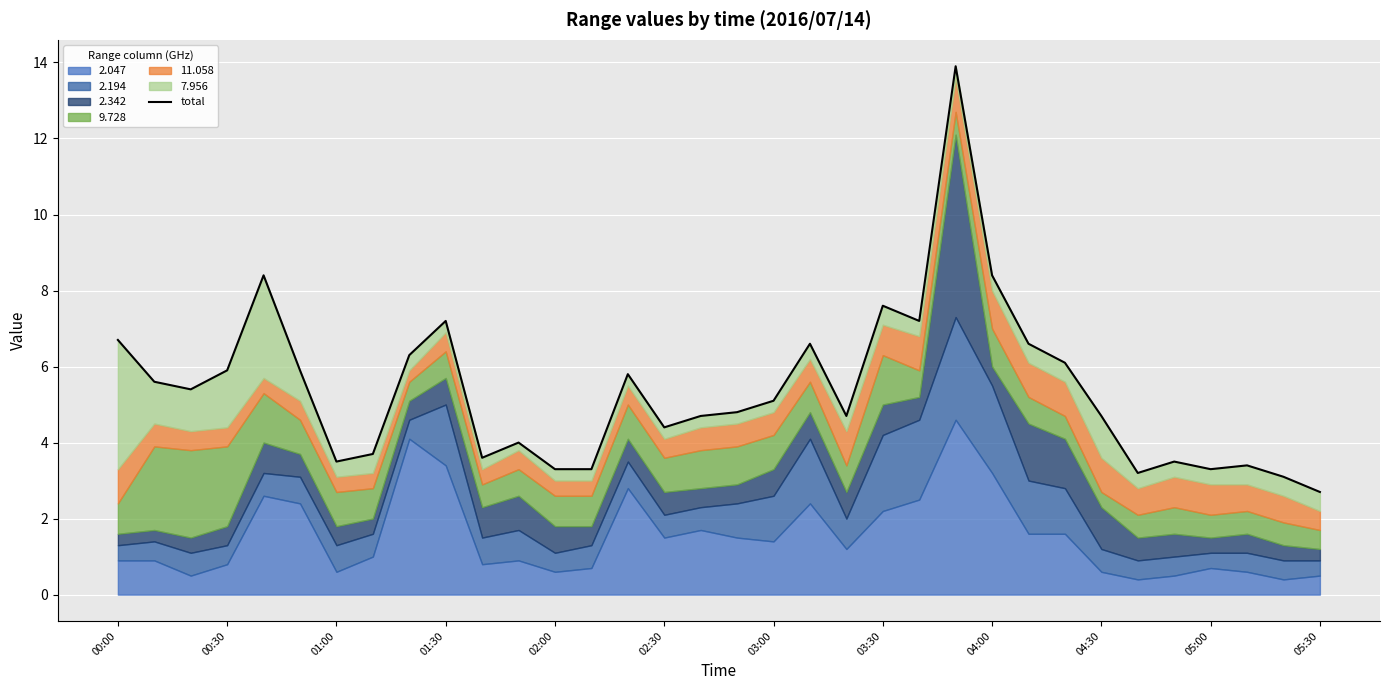

Between 17 and 00:00, which is larger?

00:00